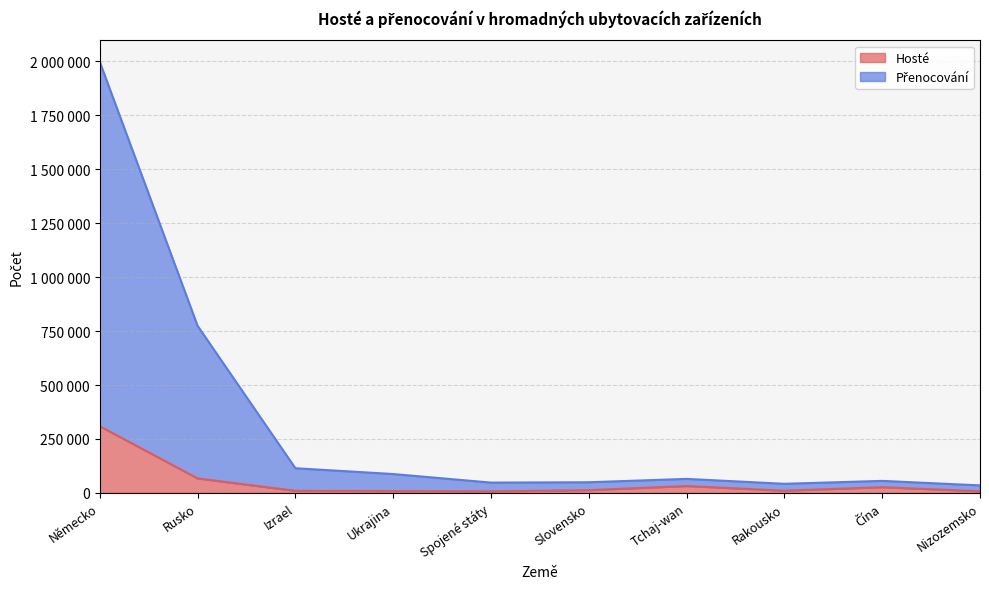

True or false: Hosté has more than 1 interior local peaks.

True